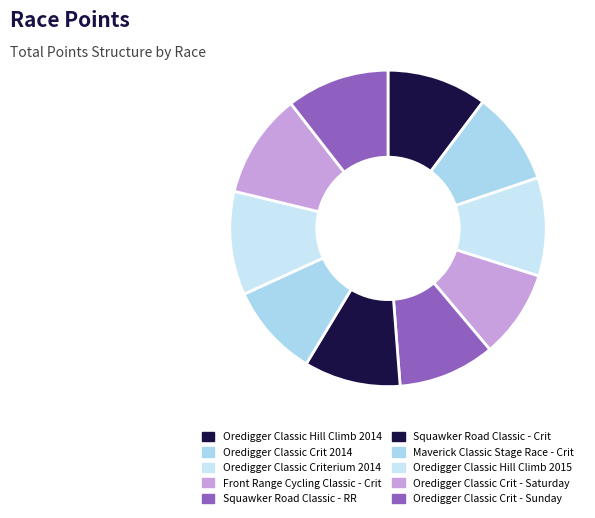

What is the change in value from Front Range Cycling Classic - Crit to Oredigger Classic Crit - Saturday?

+80.9